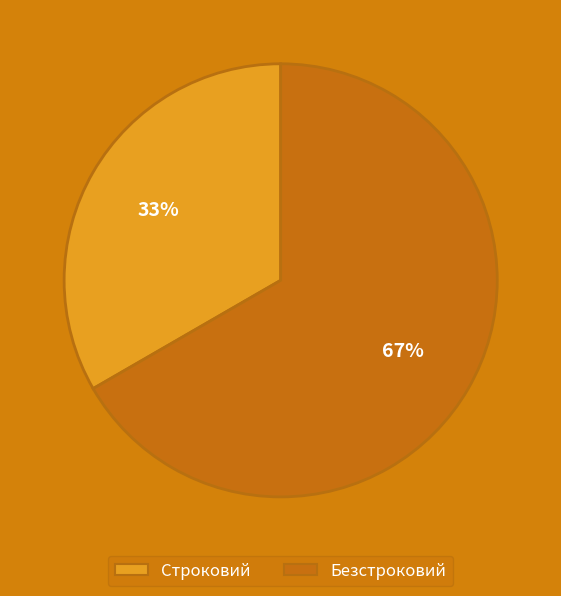

Rank the categories by value from lowest to highest.

Строковий, Безстроковий